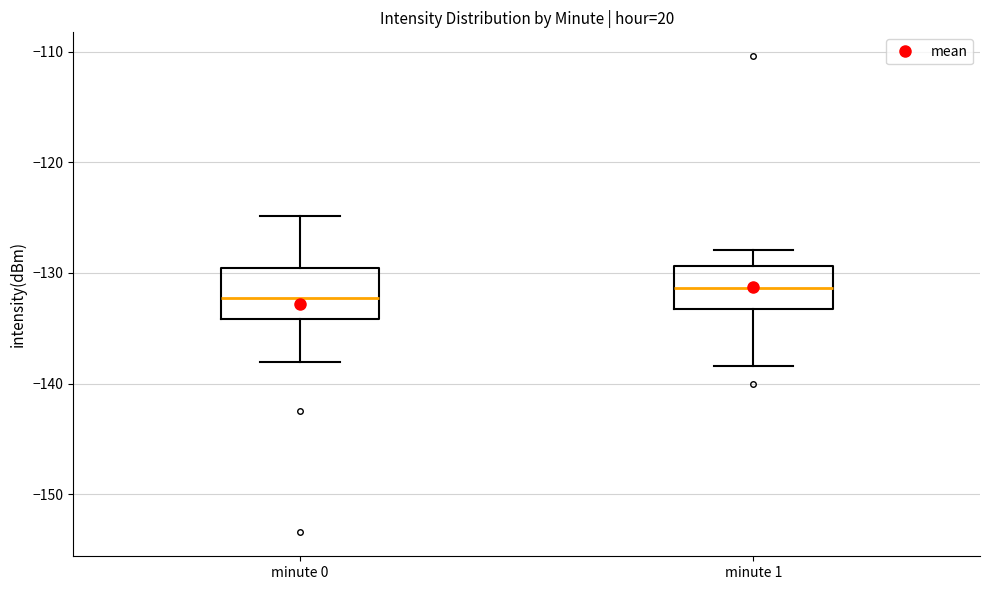

Where is the upper edge of the box for minute 1 on the y-axis? The values are not printed on the chart, so give them approximately, as read against the axis.

-129